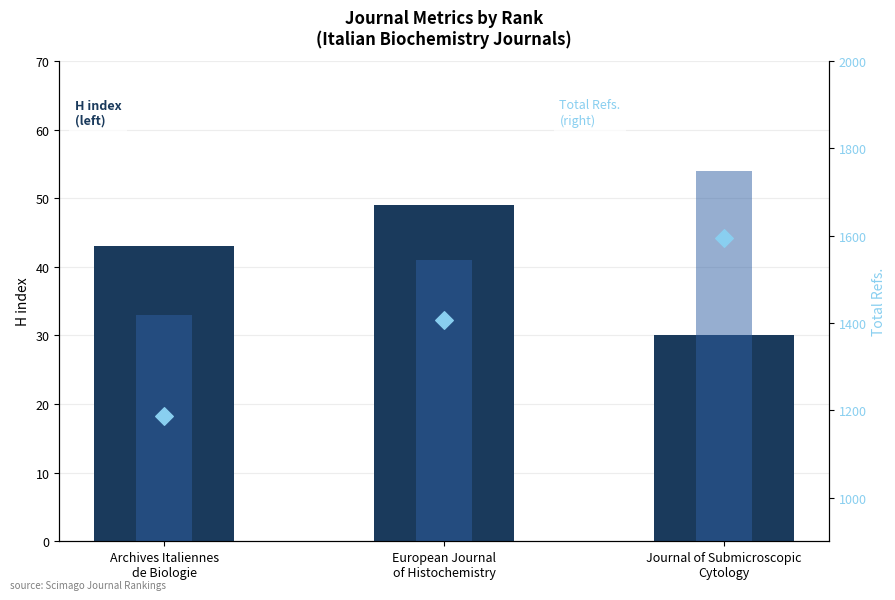

Which series reaches the minimum Y coordinate?

H index (left)